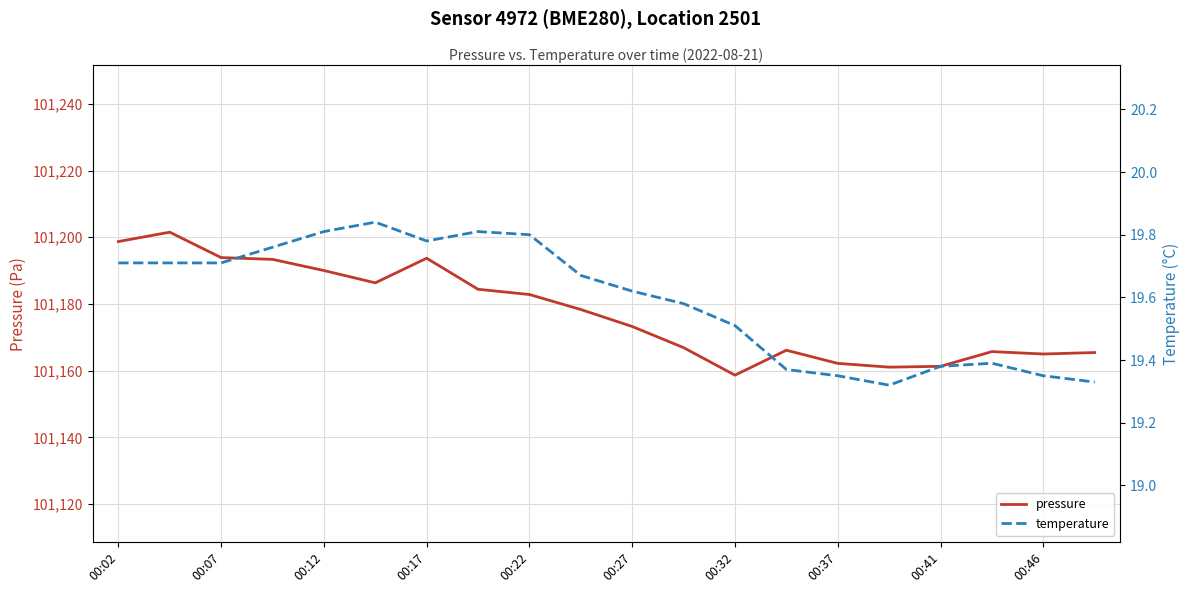

The pressure series shows 101165.0 at 00:46. True or false?

True